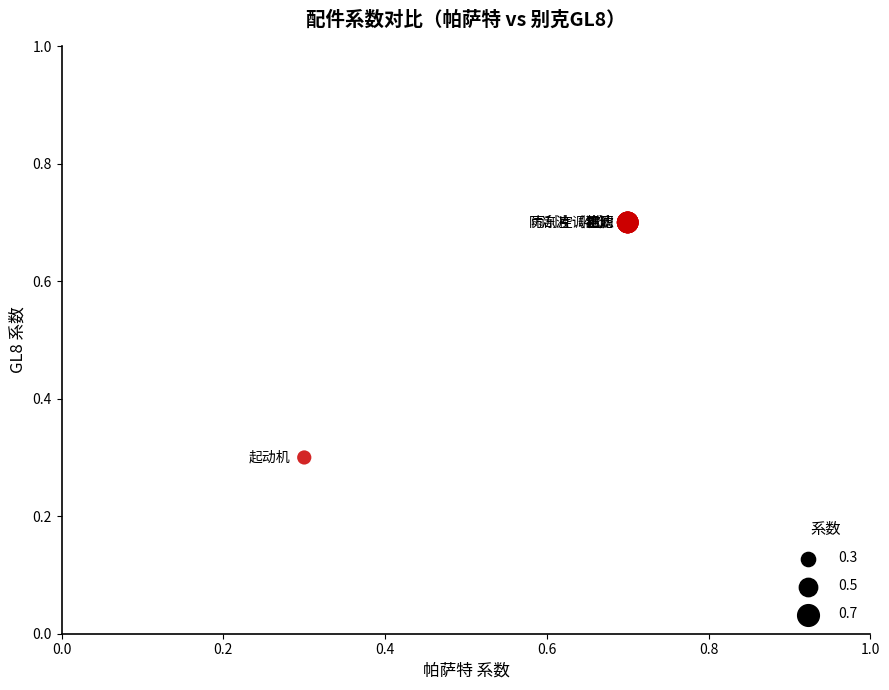

What Y value in the scatter plot is closest to 0?

0.3